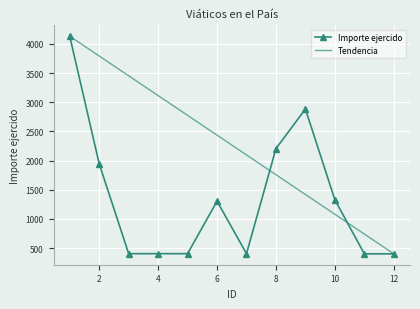

What are all the series names shown in the legend?

Importe ejercido, Tendencia